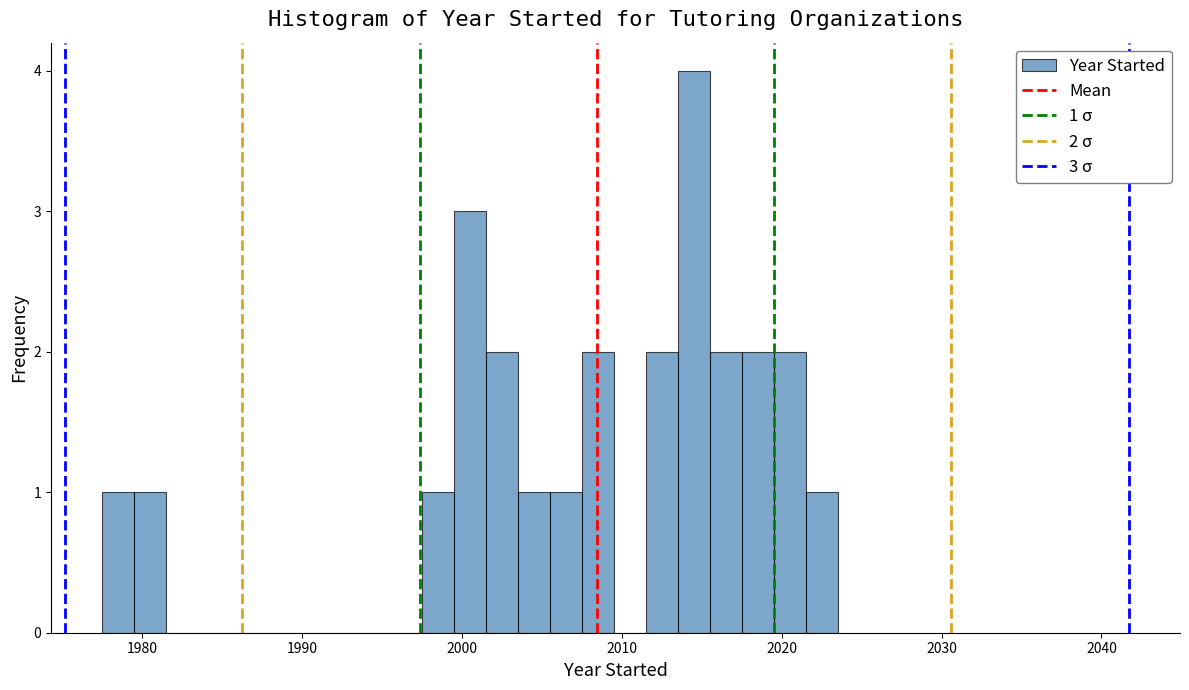

Read against the x-axis, roughly where is the centre of the tallest bar?

2015